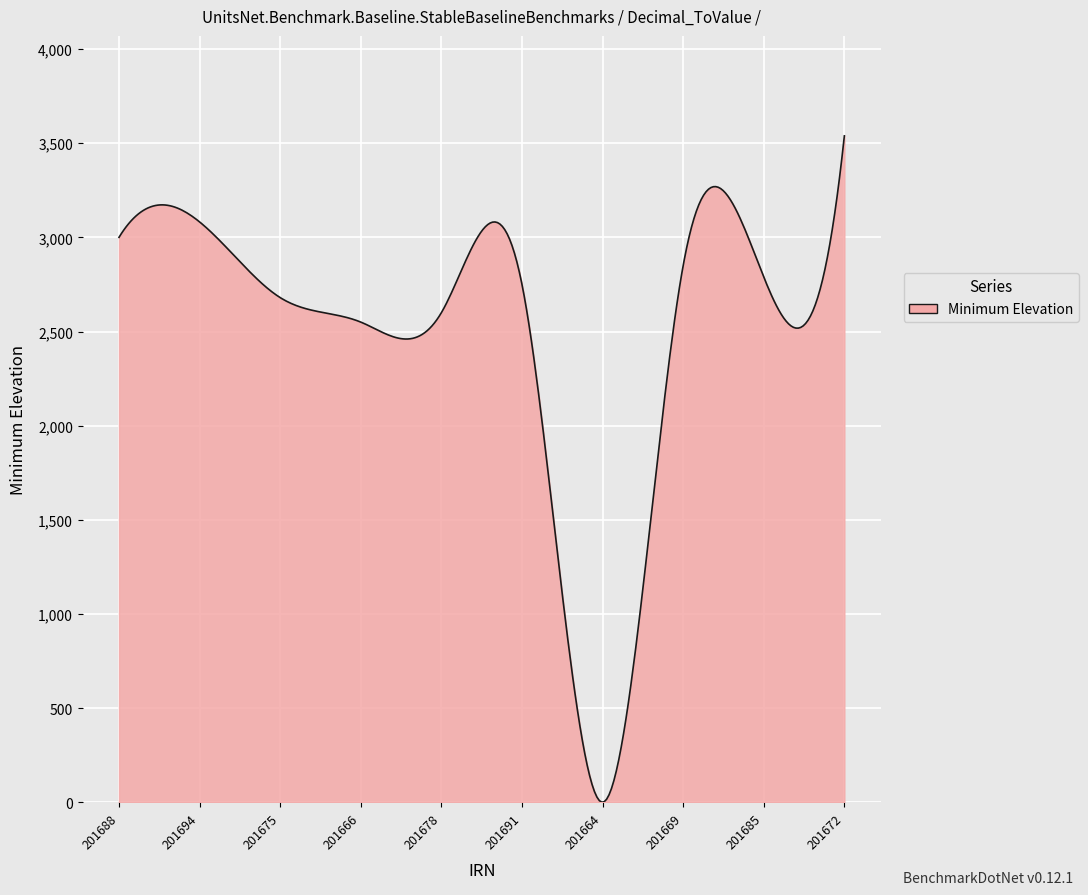

What is the difference between the maximum and minimum values?

3538.6